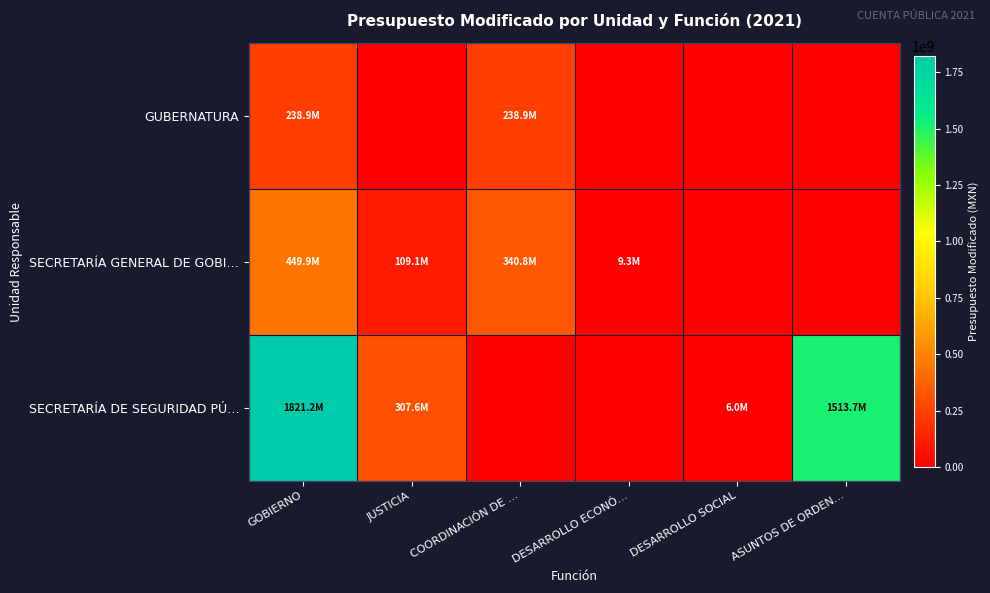

At ASUNTOS DE ORDEN…, list the series in order from smallest to largest.

GUBERNATURA, SECRETARÍA GENERAL DE GOBI…, SECRETARÍA DE SEGURIDAD PÚ…